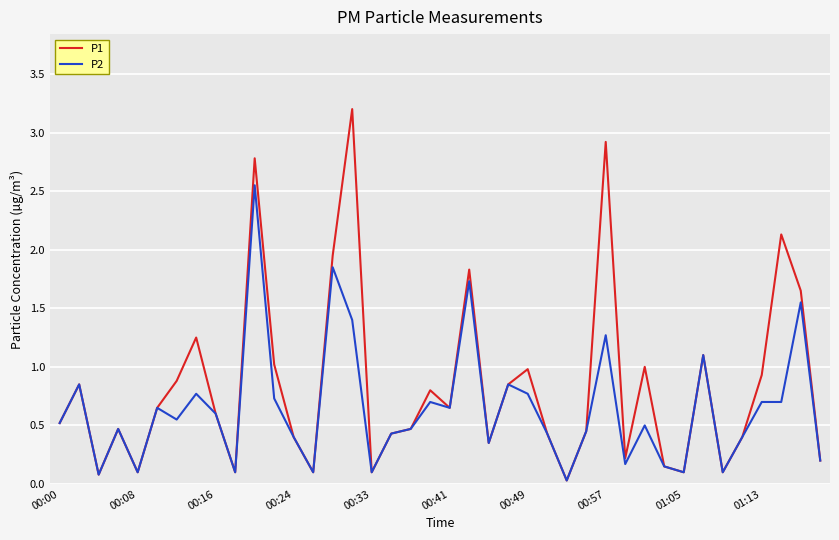

Which series has the widest spread of values?

P1